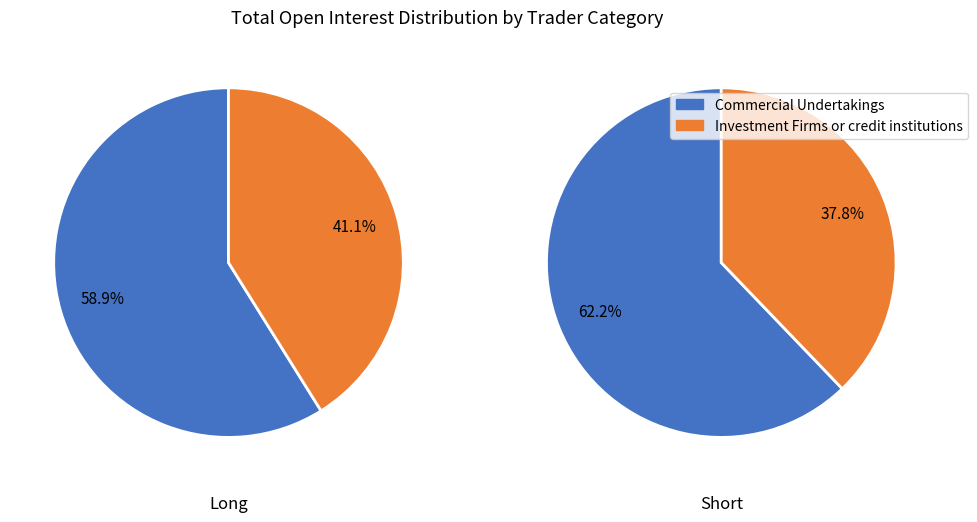

What percentage is the Investment Firms or credit institutions slice, to the nearest percent?

38%